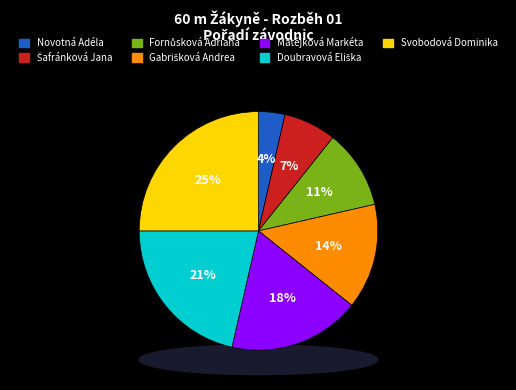

What portion of the pie excludes Fornůsková Adriana?

89.3%